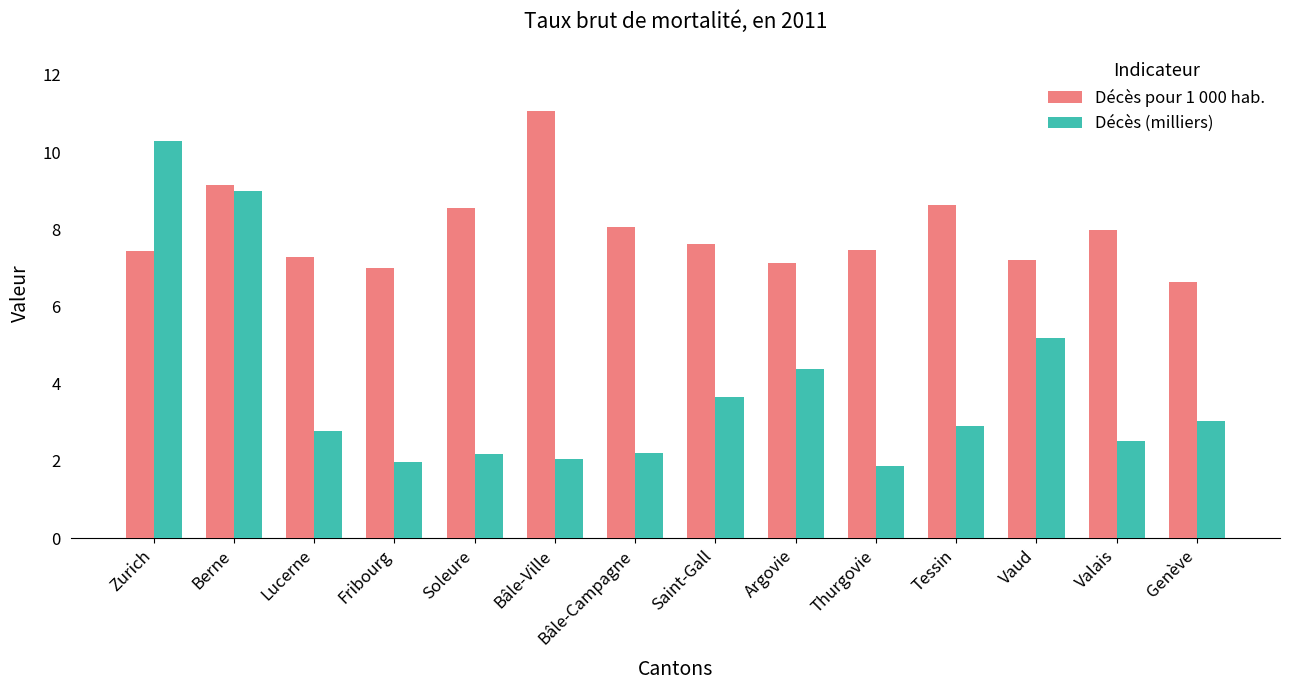

What is the sum of the Décès pour 1 000 hab. values at Valais and Saint-Gall?

15.6